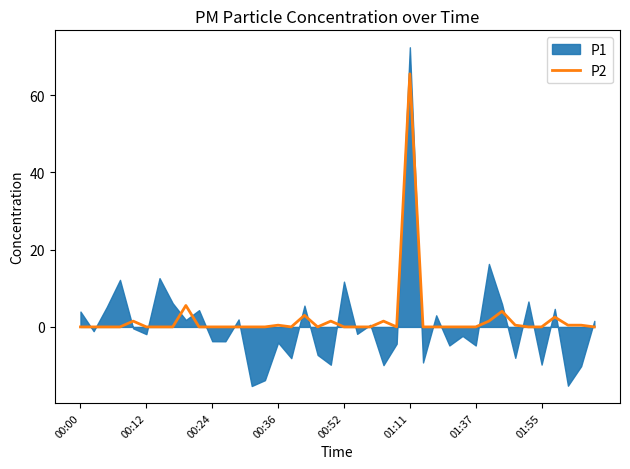

At which label does P2 reach its peak?

01:11